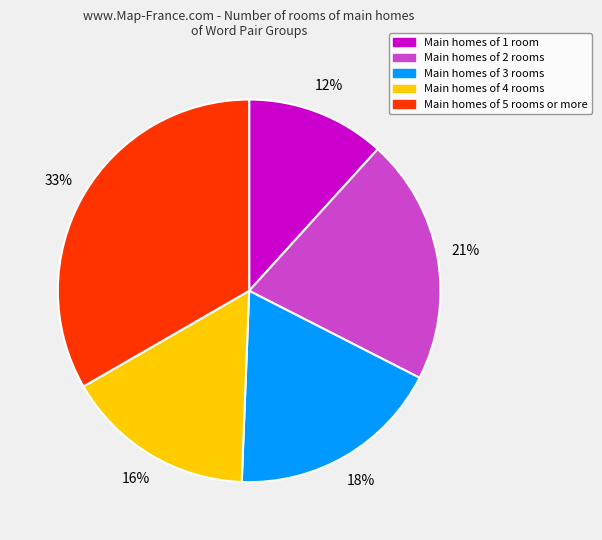

Rank the categories by value from highest to lowest.

Main homes of 5 rooms or more, Main homes of 2 rooms, Main homes of 3 rooms, Main homes of 4 rooms, Main homes of 1 room